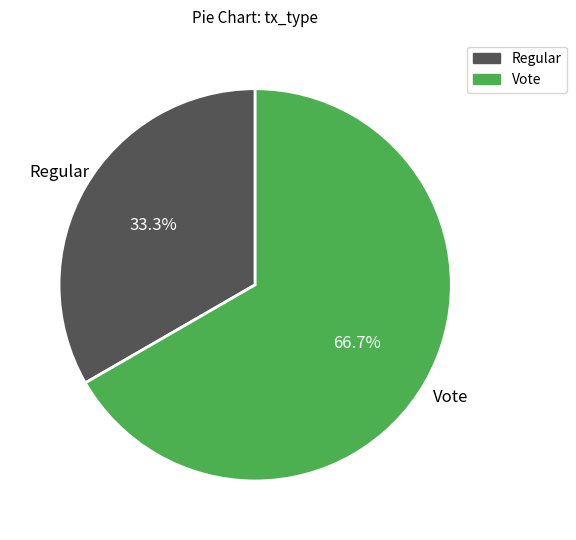

Does any single category account for the majority?

Yes